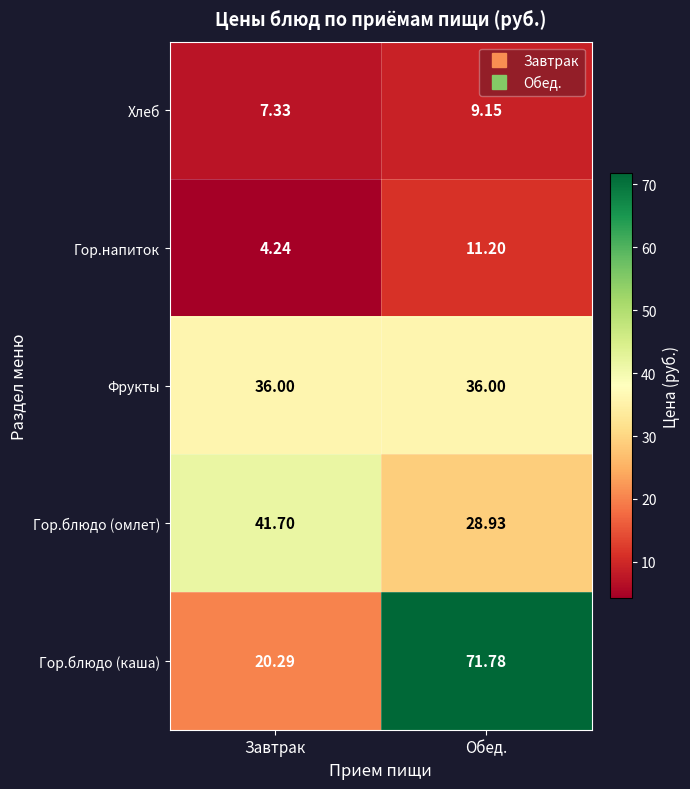

Which label corresponds to the largest value in the chart?

Обед.